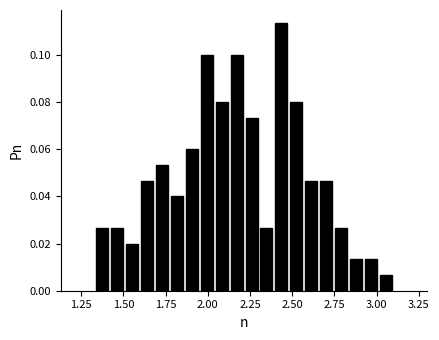

Around what value on the x-axis is the tallest bar? Give the approximate position of its centre, as read against the axis.

2.45